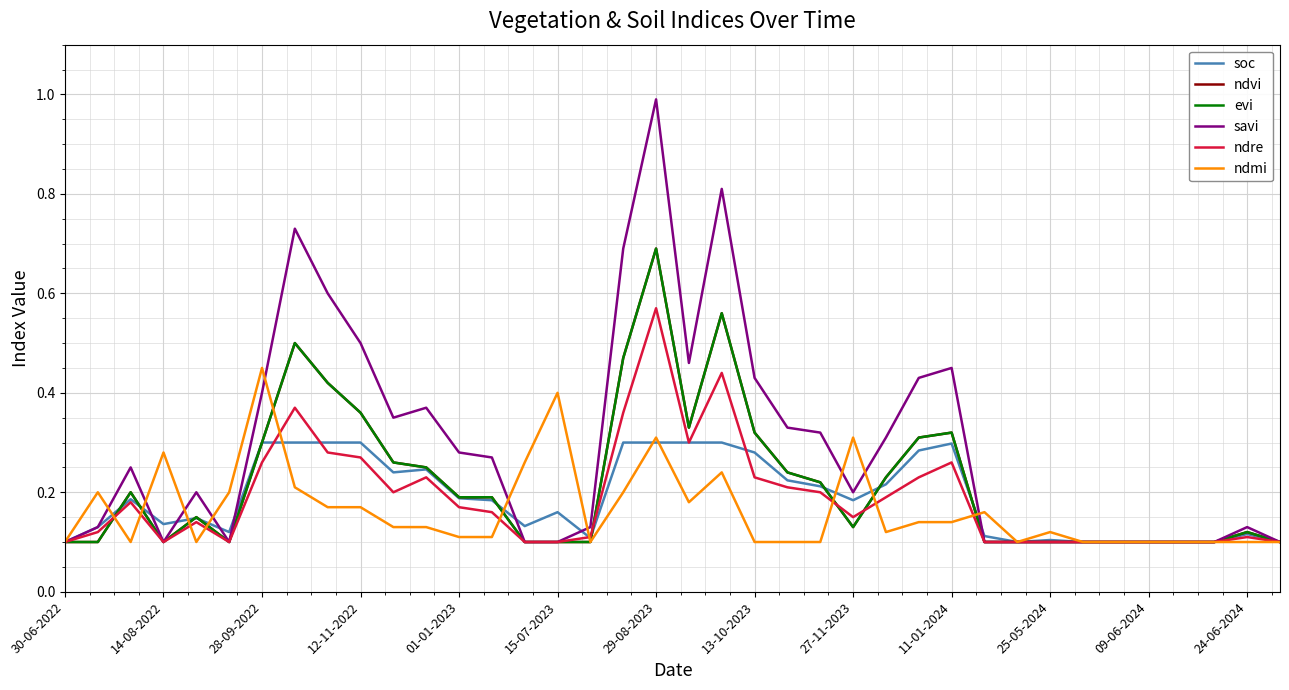

Is this an area chart (filled region under the line)?

No